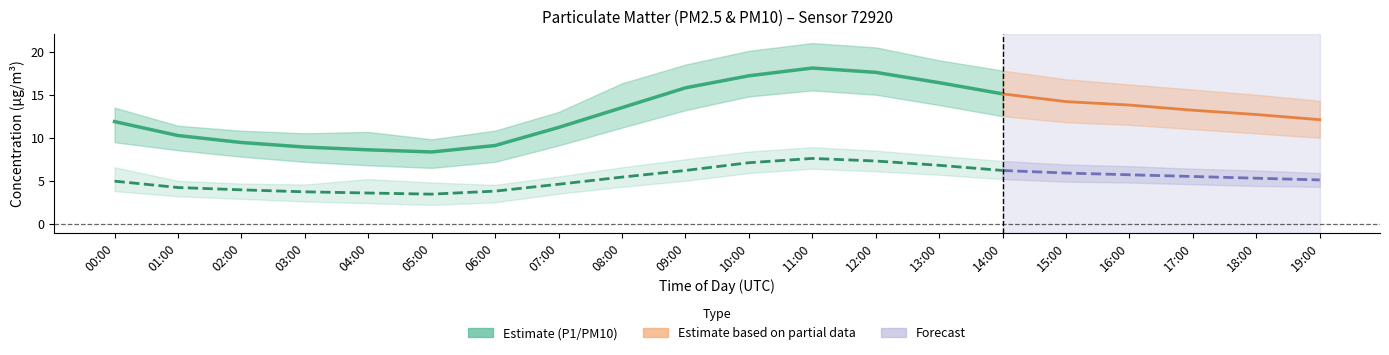

At how many categories does at least one series exceed 17?

6